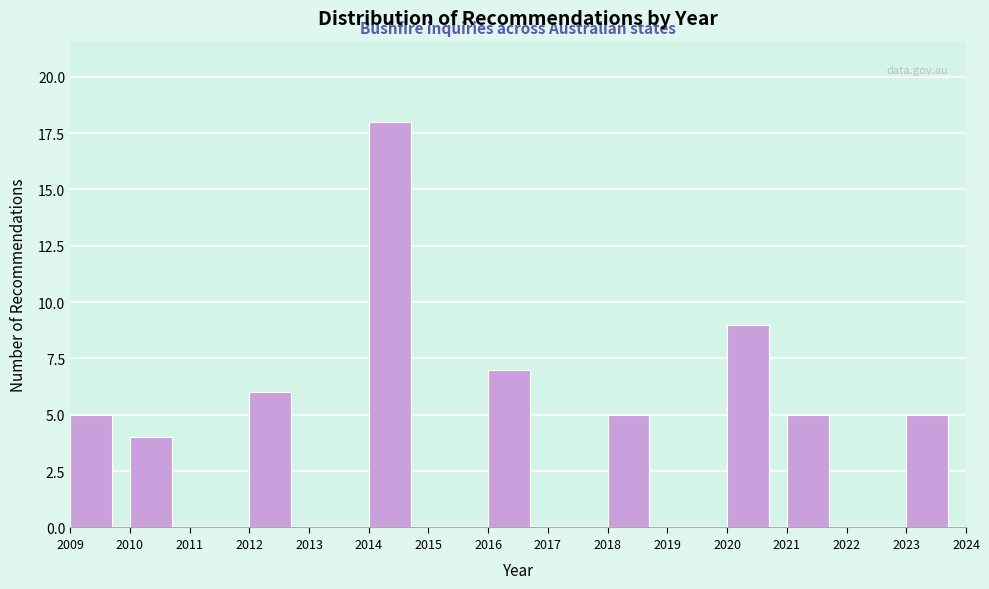

Over which range of the x-axis is the bar tallest?

2014 to 2015